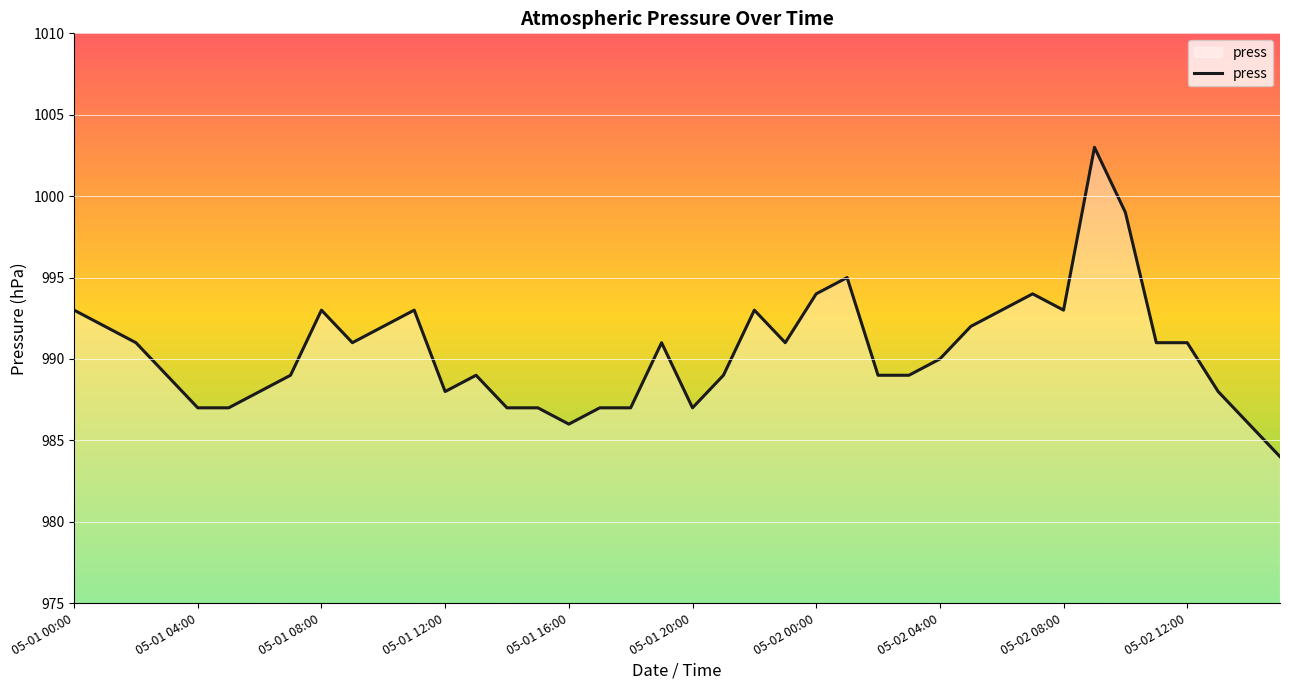

What is the difference between the maximum and minimum values?

19